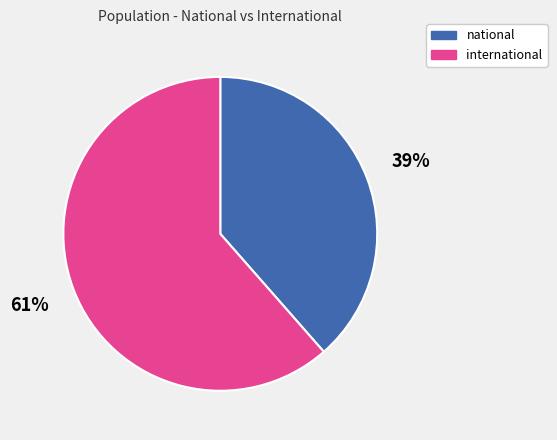

The national slice represents 39% of the pie. True or false?

True